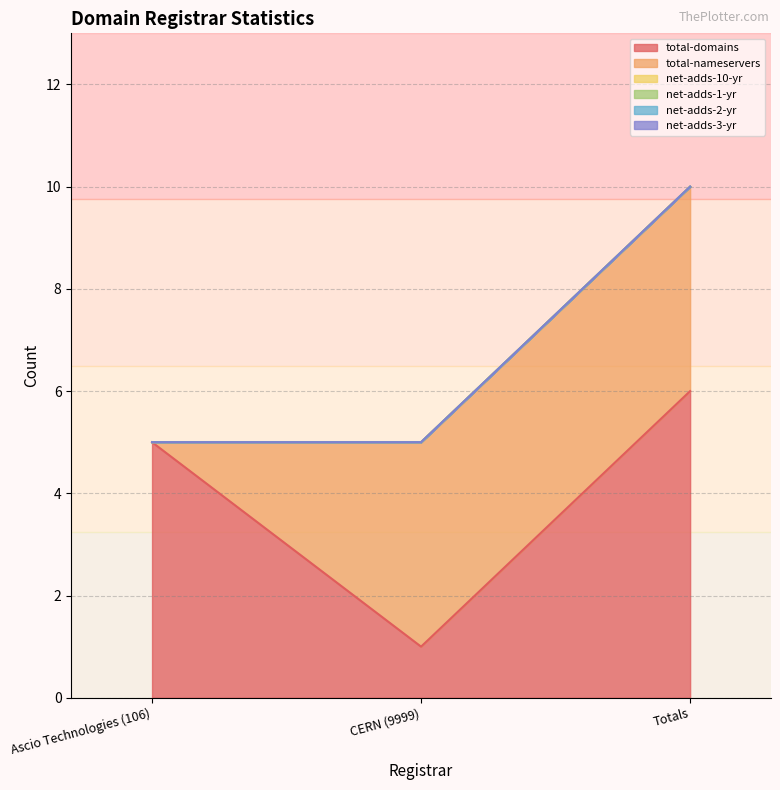

What is the label of the 3rd point from the right?

Ascio Technologies (106)